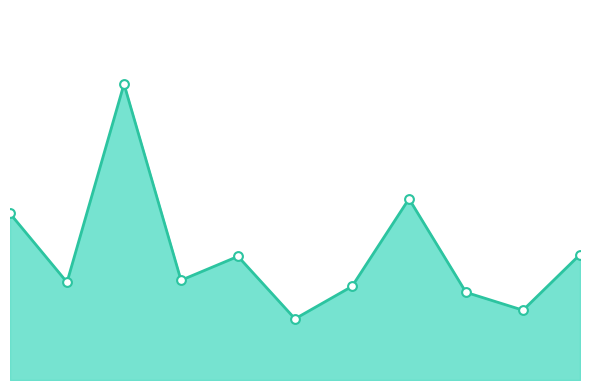

How many lines are shown in the chart?

1